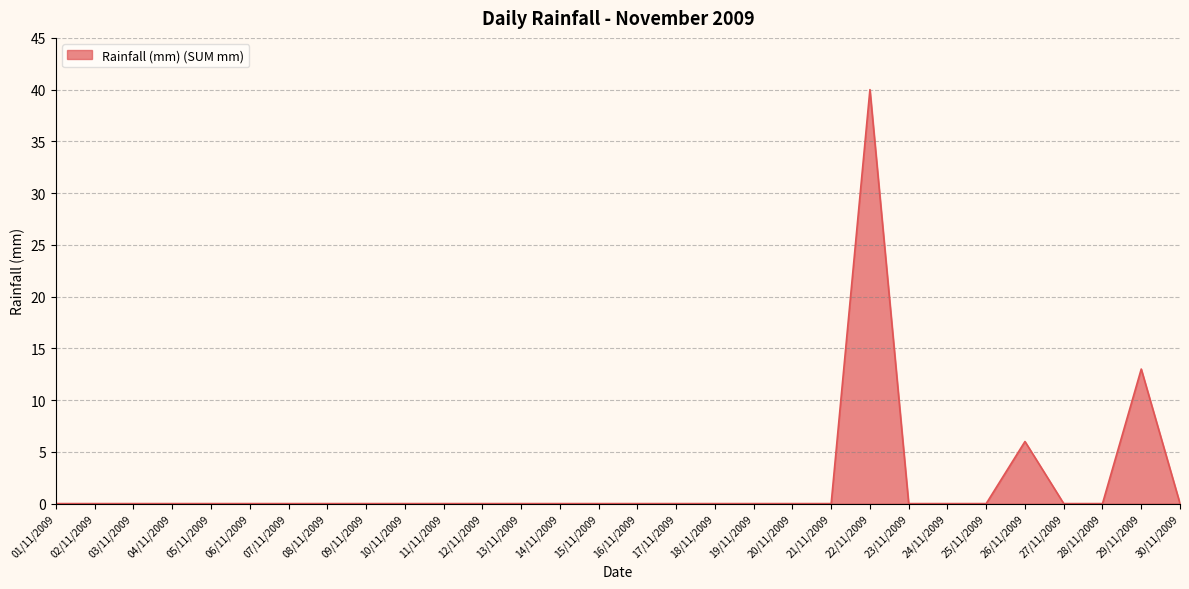

The chart shows a value of 0 at 20/11/2009. True or false?

True